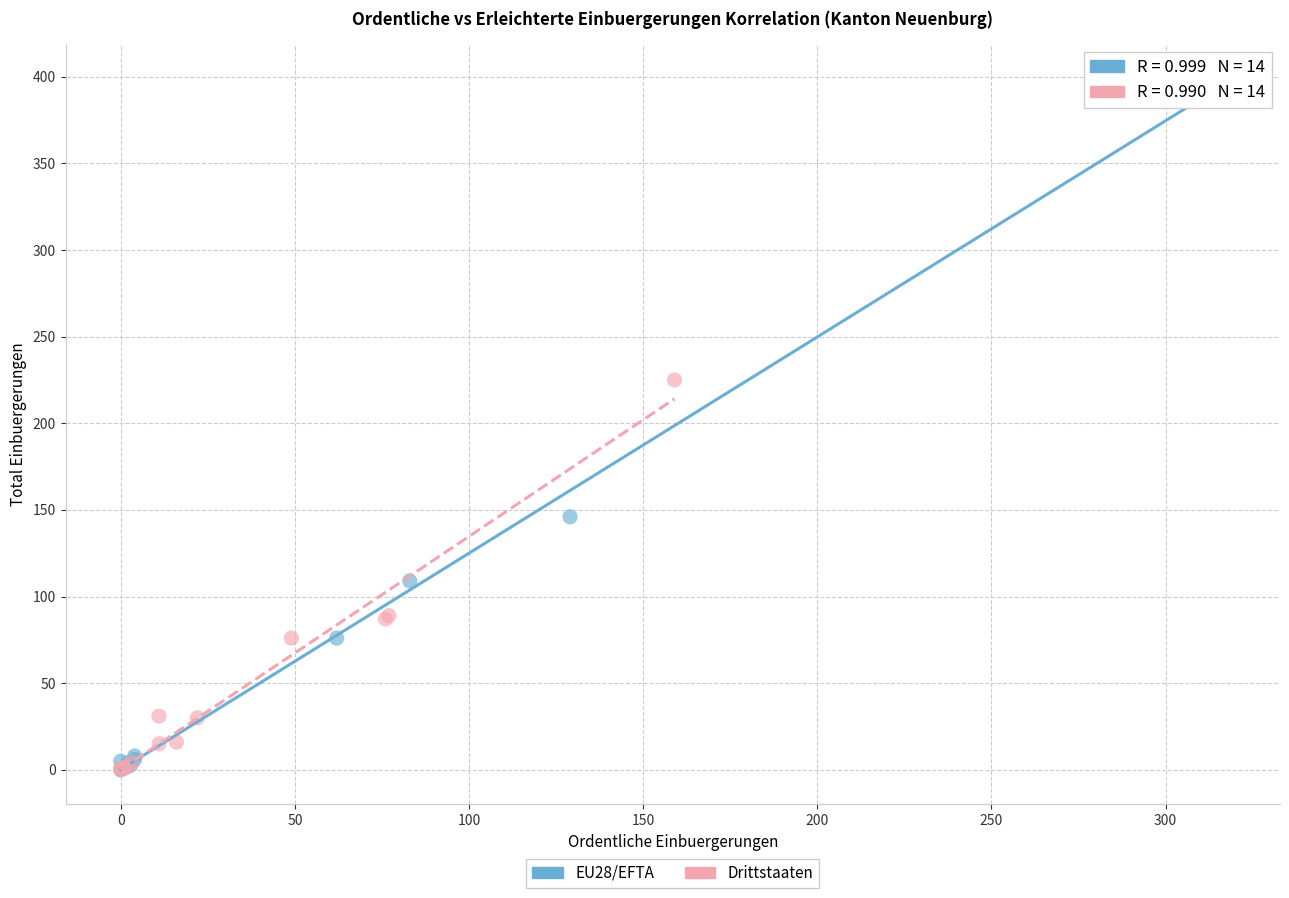

Which series has the largest Y range (max minus min)?

EU28/EFTA